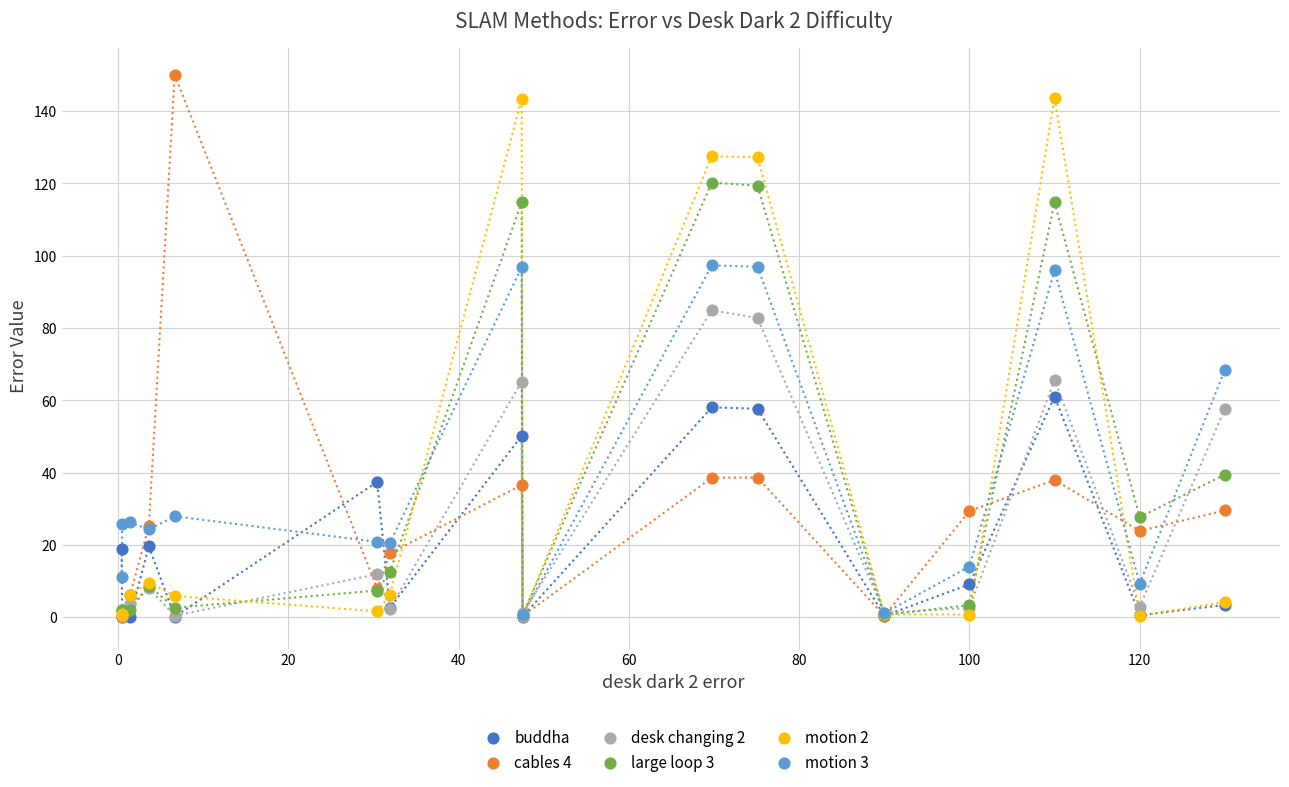

What are all the series names shown in the legend?

buddha, cables 4, desk changing 2, large loop 3, motion 2, motion 3